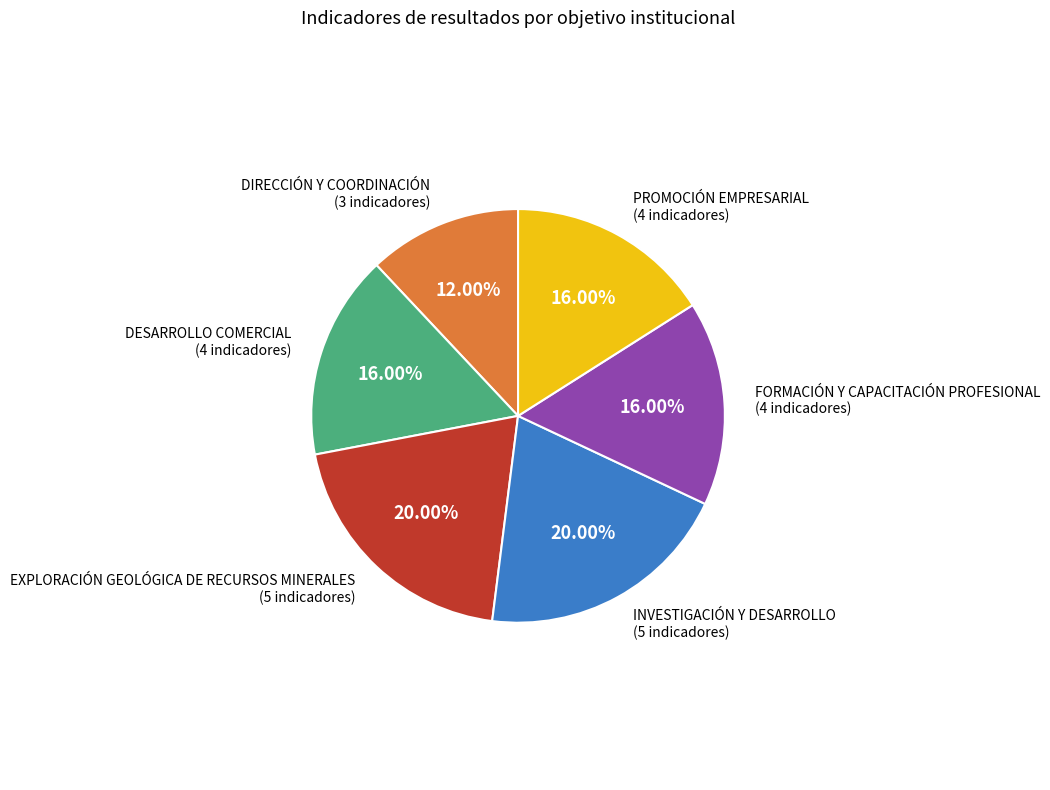

Does any single category account for the majority?

No